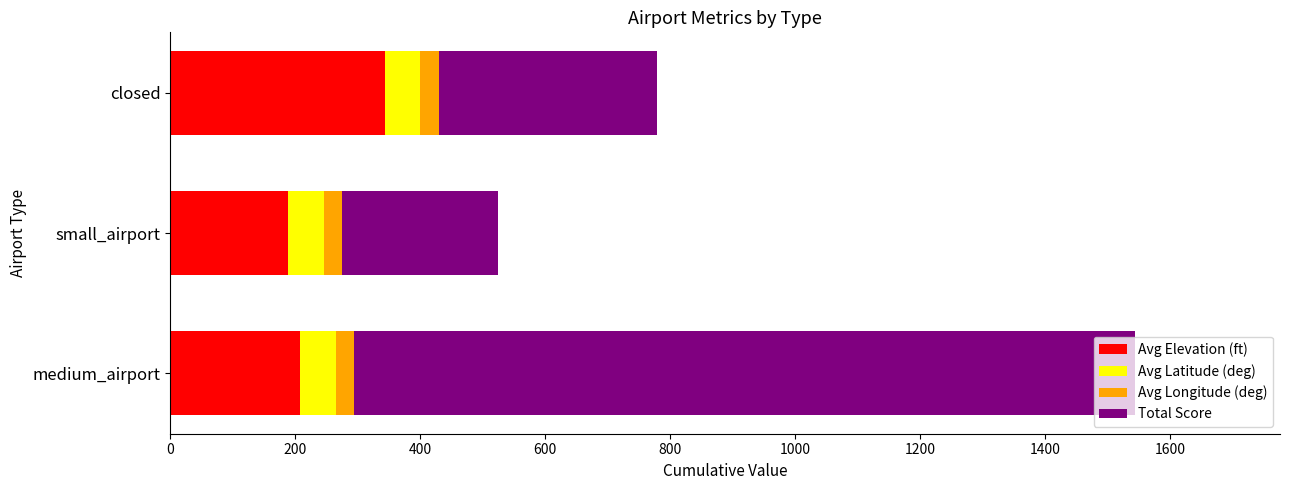

Is it true that Avg Elevation (ft) equals 343.0 at closed?

True